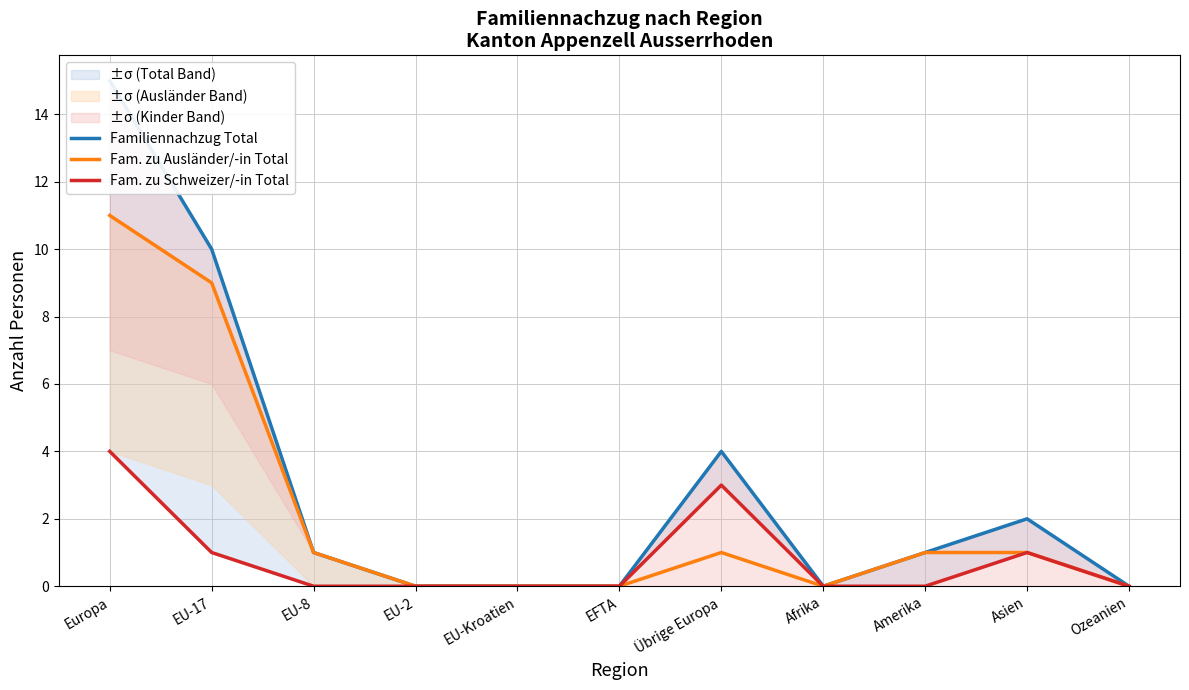

Which category has the lowest value across all series?

EU-2